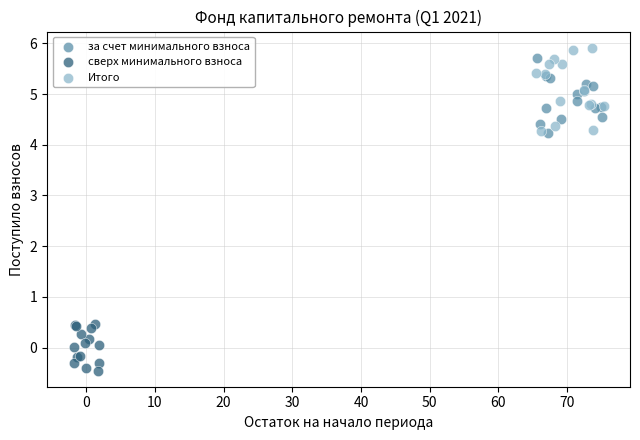

Which series reaches the minimum Y coordinate?

сверх минимального взноса